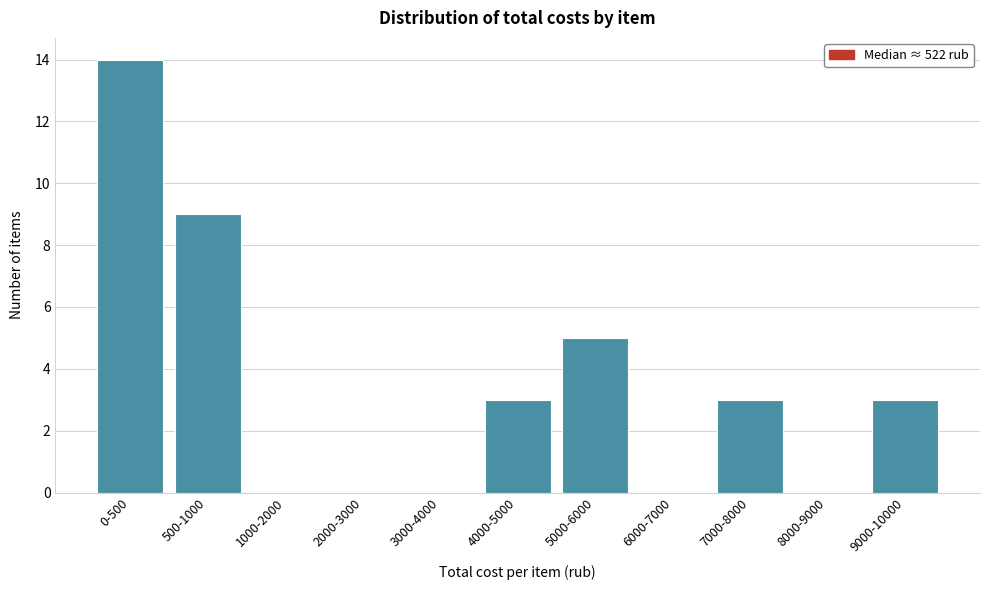

Reading right to left, list all the values displayed in this chart.

9000-10000=3	8000-9000=0	7000-8000=3	6000-7000=0	5000-6000=5	4000-5000=3	3000-4000=0	2000-3000=0	1000-2000=0	500-1000=9	0-500=14